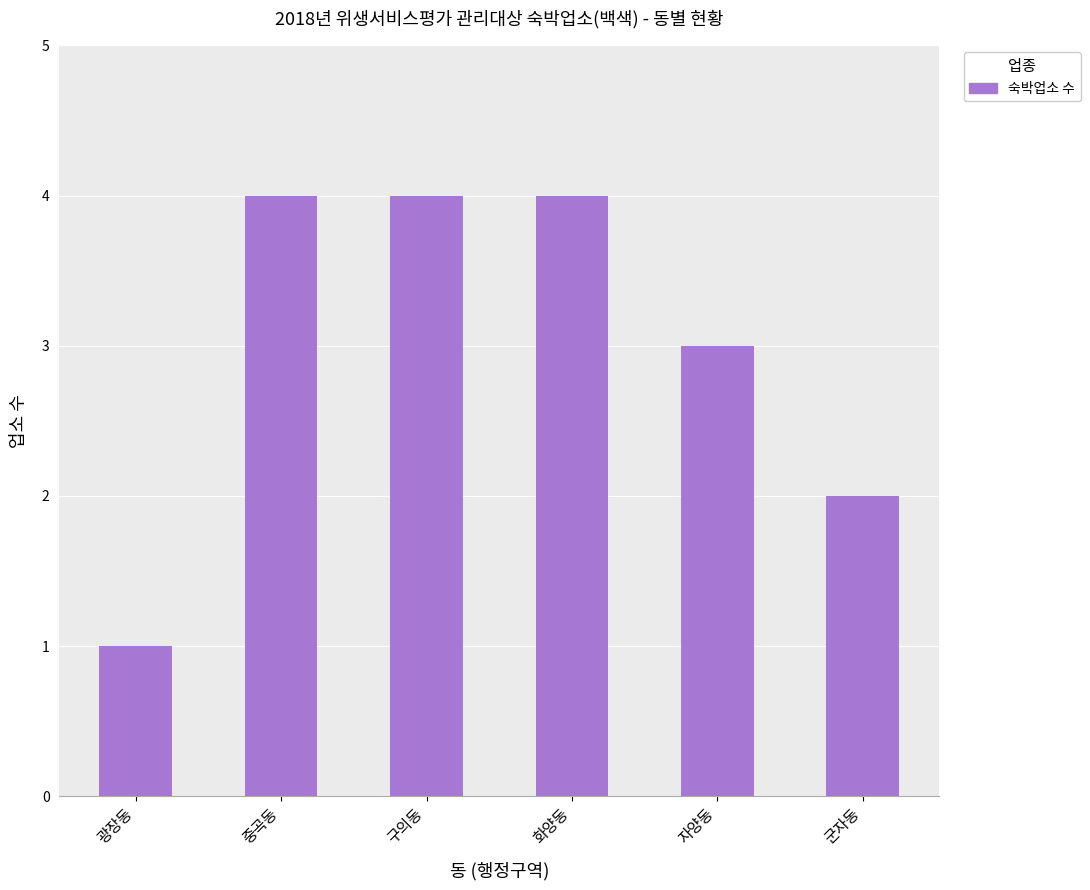

The chart shows a value of 2 at 화양동. True or false?

False